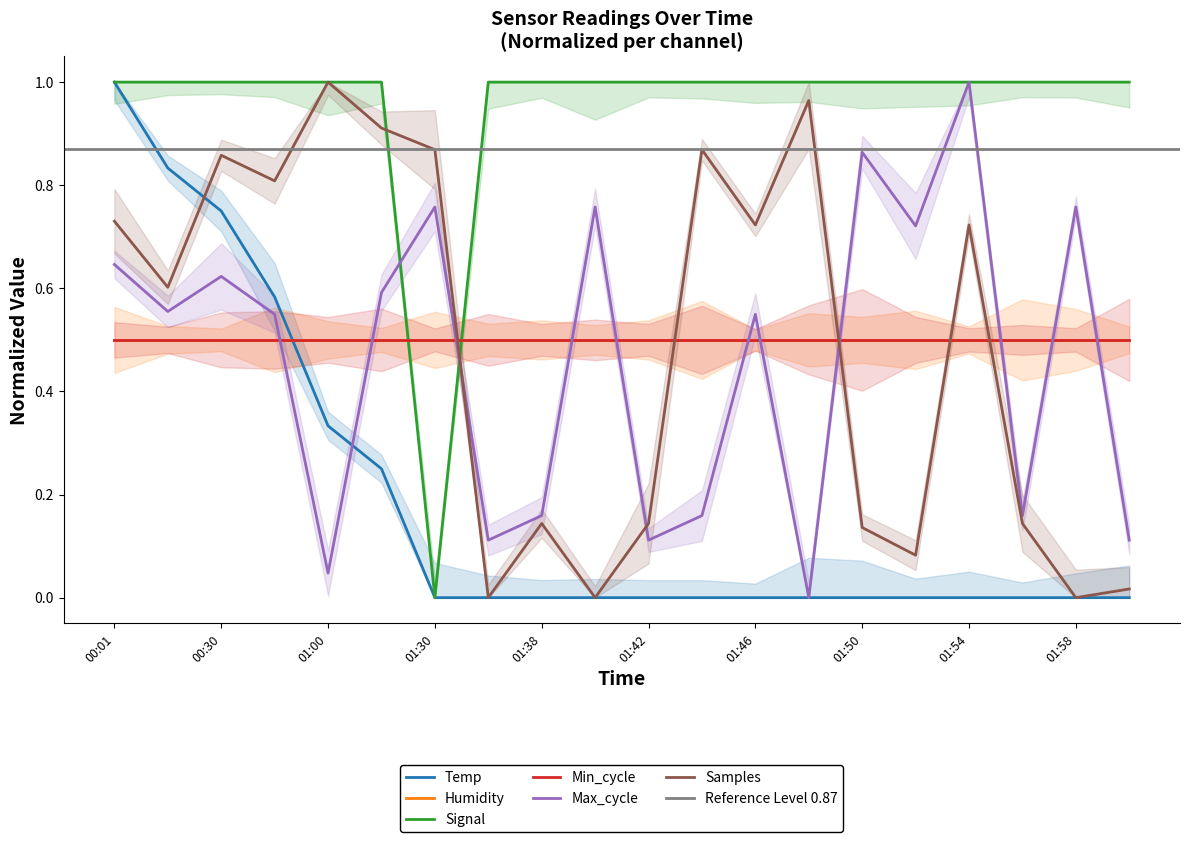

At which category is the sum across all series the highest?

00:01